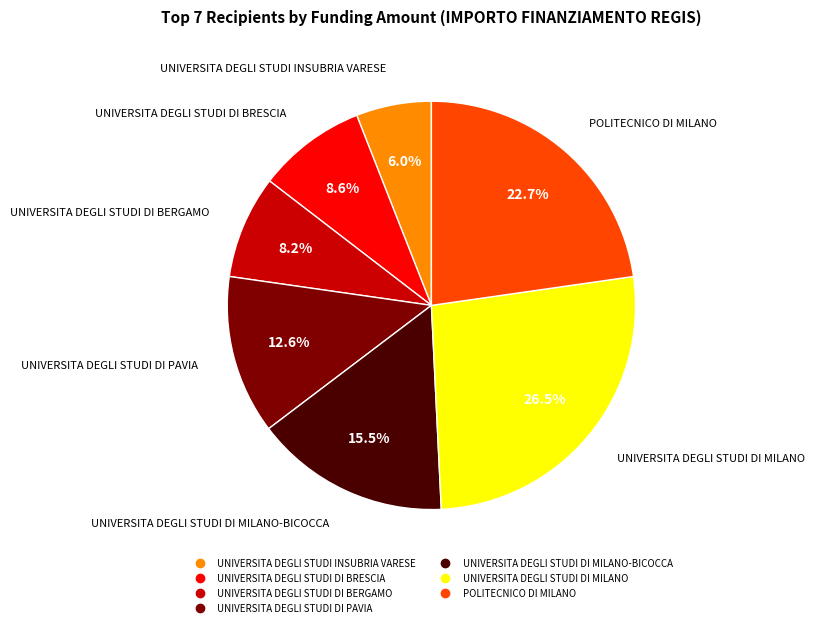

Is there any slice that represents more than half of the pie?

No